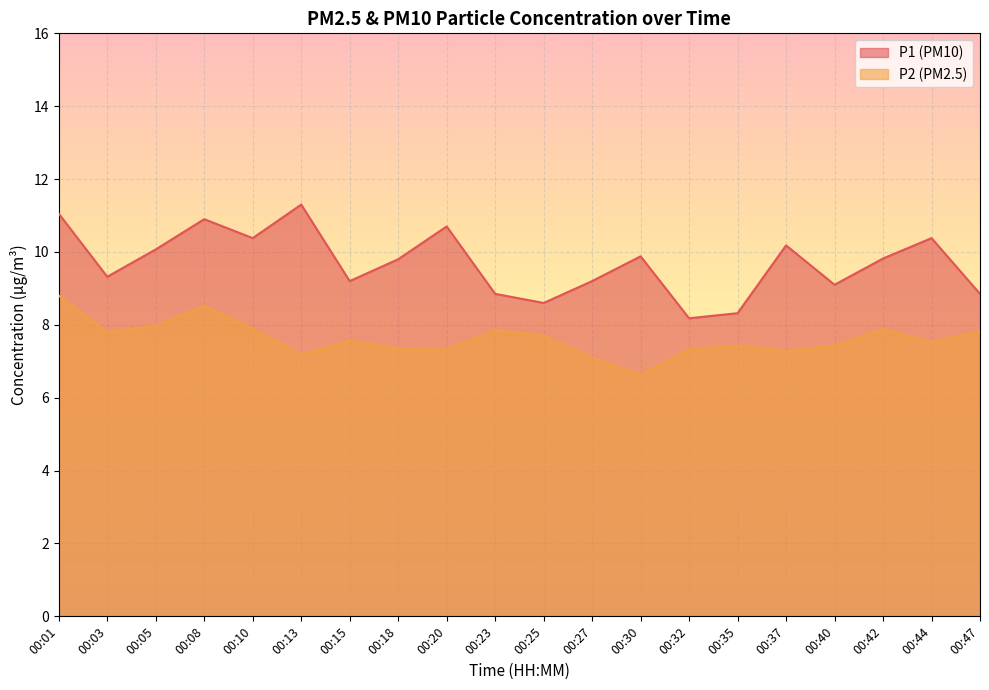

At 00:27, list the series in order from smallest to largest.

P2 (PM2.5), P1 (PM10)